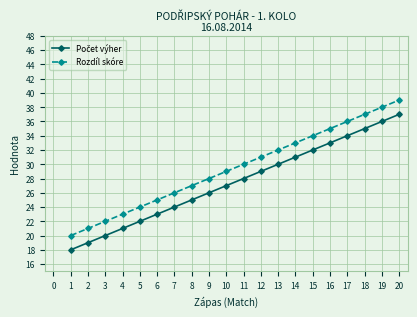

What is the sum of the Rozdíl skóre values at 16 and 12?

66